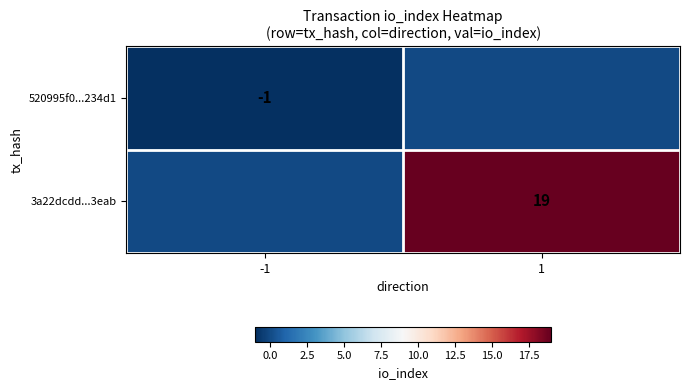

The value of 3a22dcdd...3eab at 1 is 27. True or false?

False